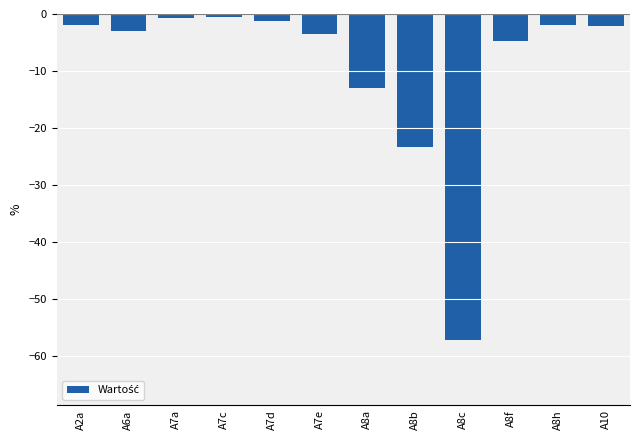

At which label is the value closest to -28?

A8b